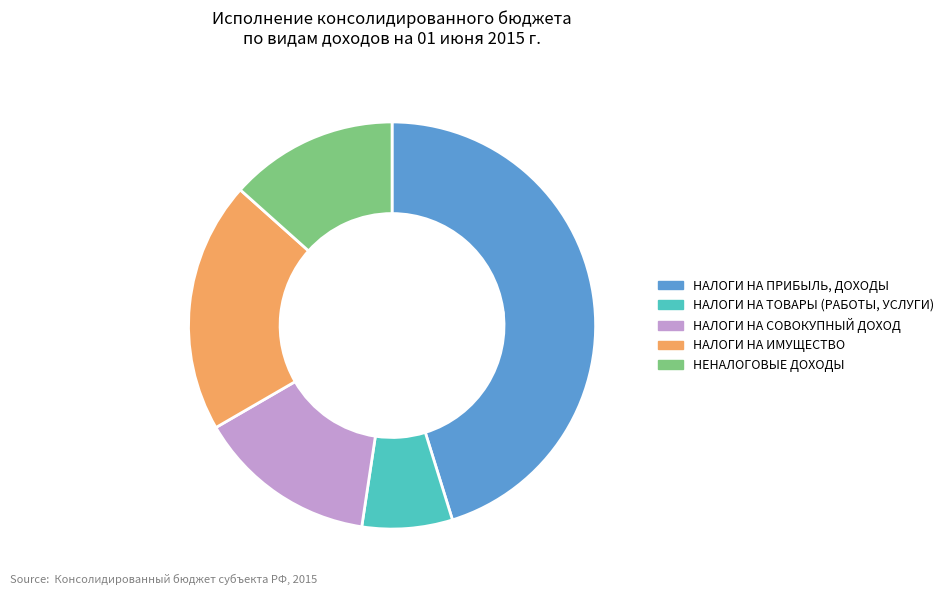

True or false: НАЛОГИ НА ТОВАРЫ (РАБОТЫ, УСЛУГИ) accounts for 18% of the total.

False